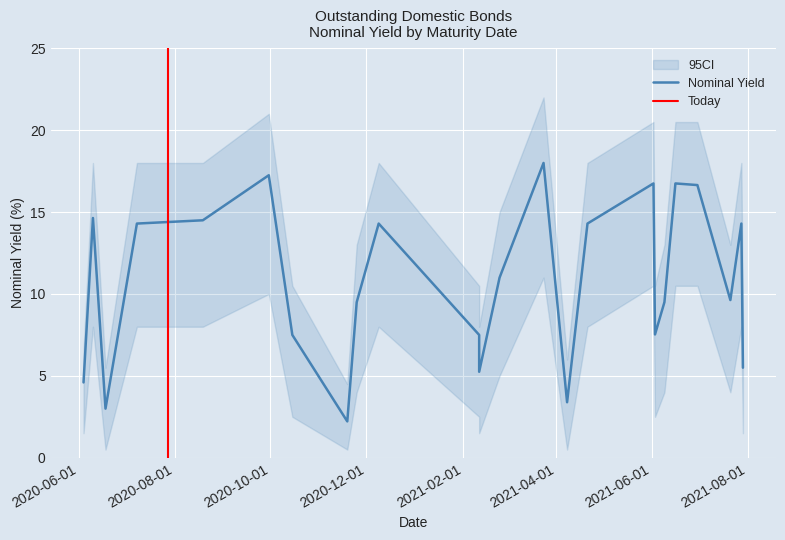

Reading left to right, extract all data points from this chart.

Nominal yield (%): 4.6	14.6	3.0	14.3	14.5	17.2	7.5	2.2	9.5	14.3	7.5	5.2	11.0	18.0	3.4	14.3	7.5	9.5	16.8	16.8	16.6	9.6	14.3	5.5
CI_upper: 6.5	18.0	5.5	18.0	18.0	21.0	10.5	4.5	13.0	18.0	10.5	8.0	15.0	22.0	6.0	18.0	10.5	13.0	20.5	20.5	20.5	13.0	18.0	8.5
CI_lower: 1.5	8.0	0.5	8.0	8.0	10.0	2.5	0.5	4.0	8.0	2.5	1.5	5.0	11.0	0.5	8.0	2.5	4.0	10.5	10.5	10.5	4.0	8.0	1.5